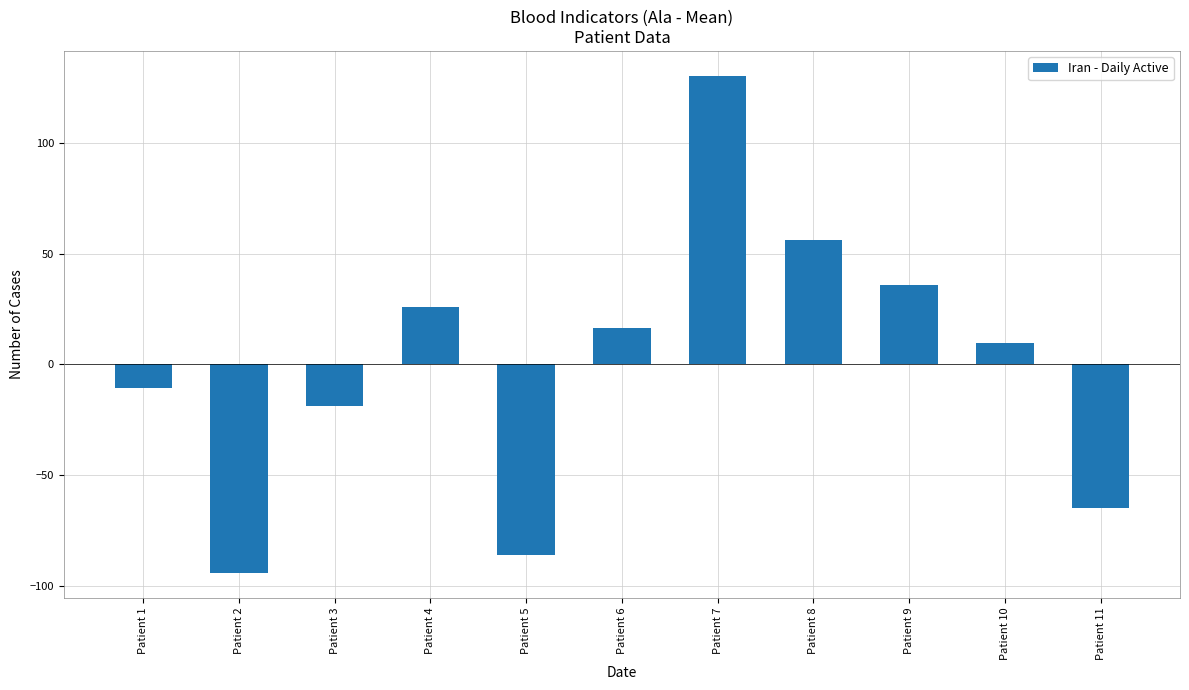

The value at Patient 7 is 130.4. True or false?

True